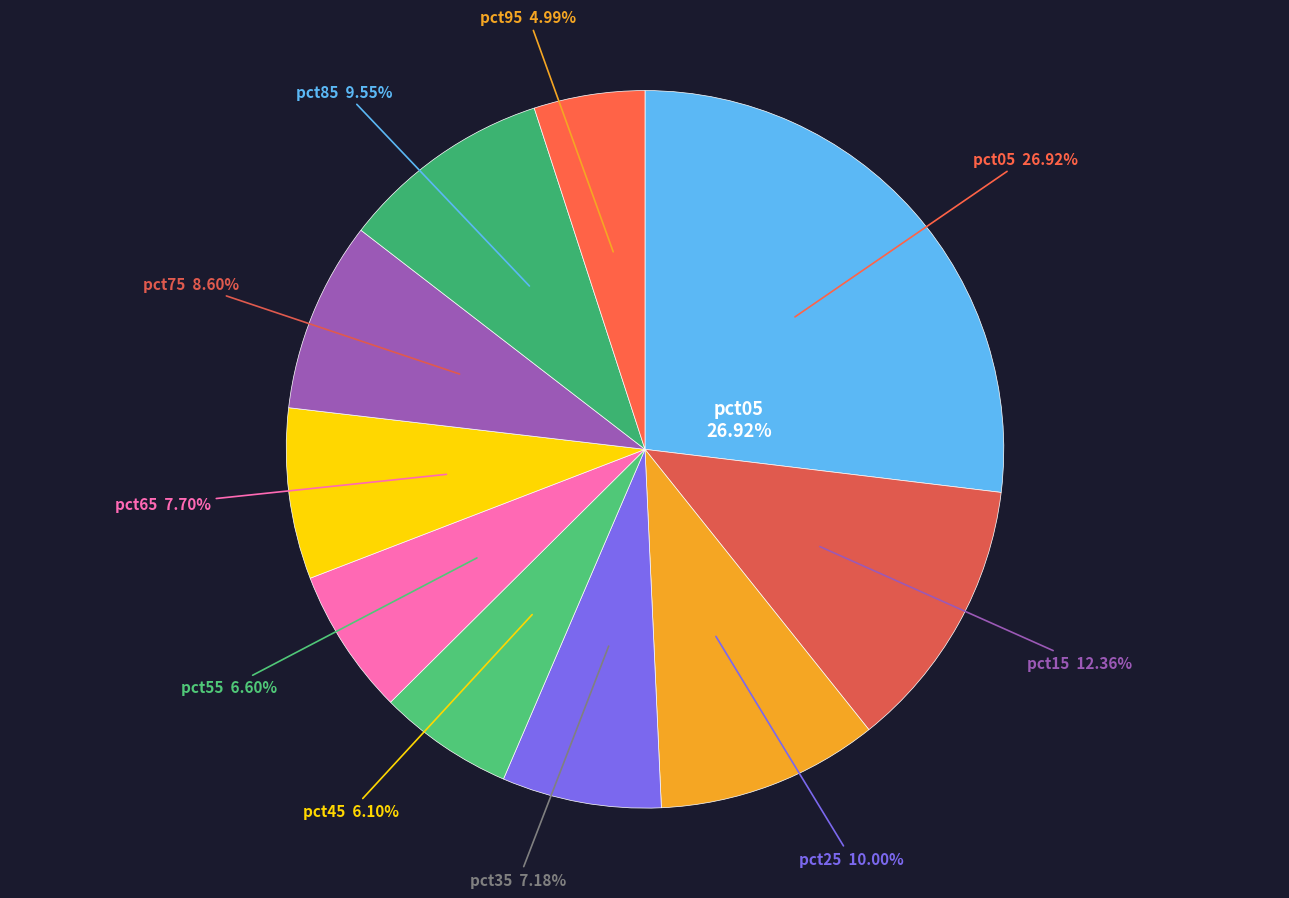

To the nearest percent, what is the combined percentage of pct15 and pct55?

19%